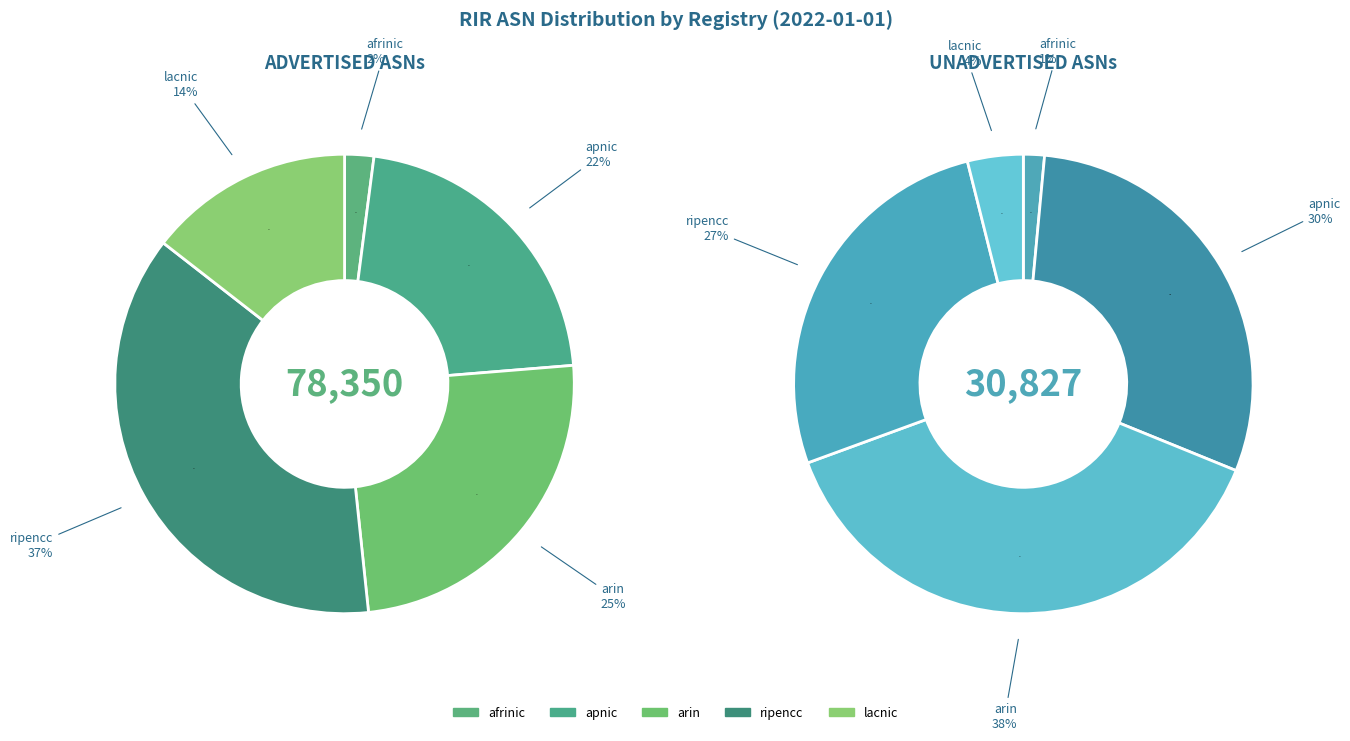

Which series has the largest range (max minus min)?

Advertised ASNs